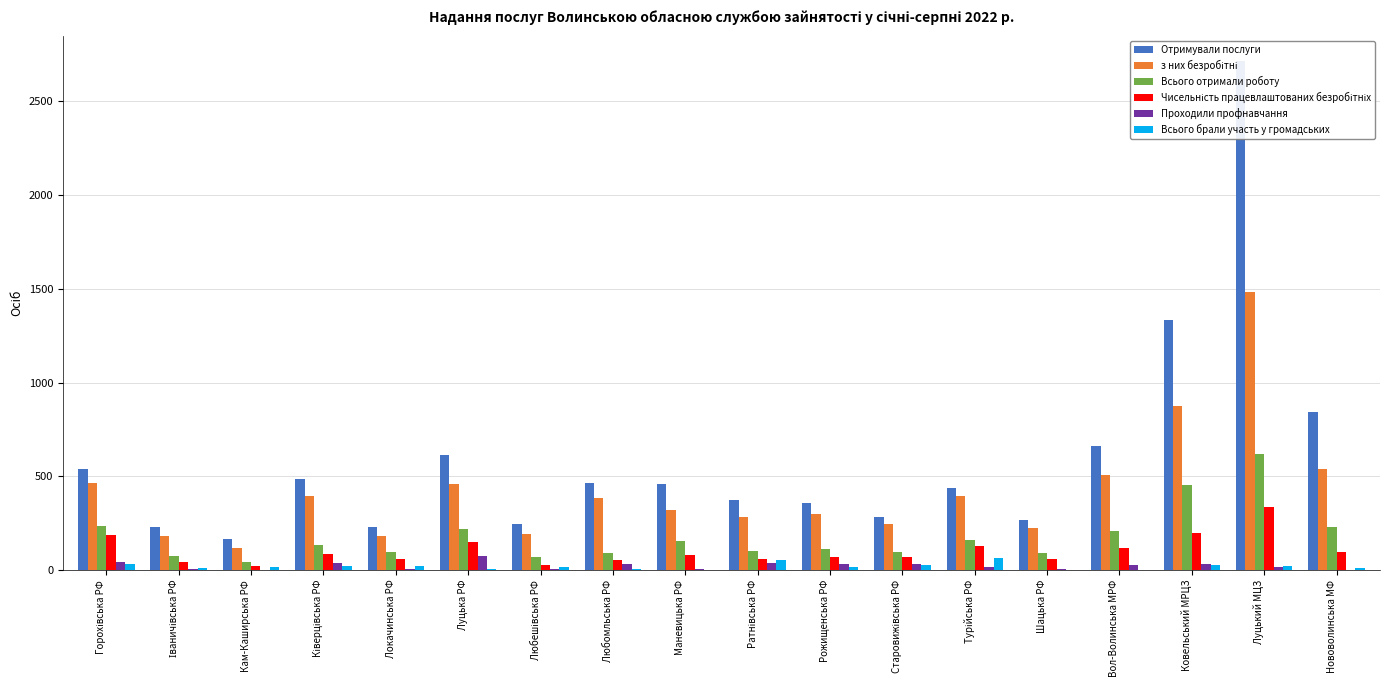

What is the approximate value of Проходили профнавчання at Старовижівська РФ?

31